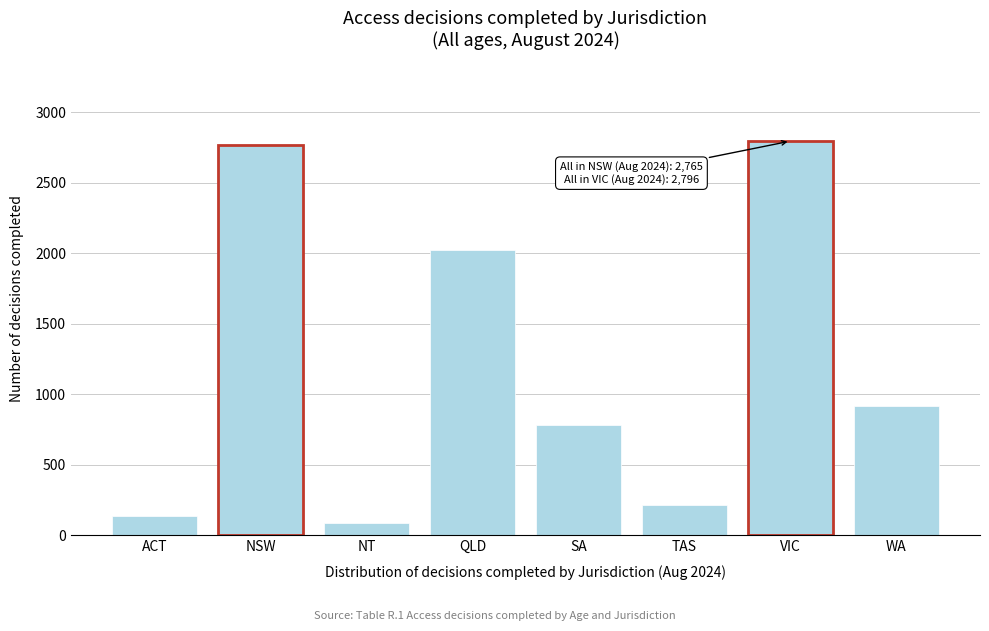

Reading right to left, transcribe all the data shown in this chart.

WA=920	VIC=2796	TAS=216	SA=785	QLD=2025	NT=89	NSW=2765	ACT=139